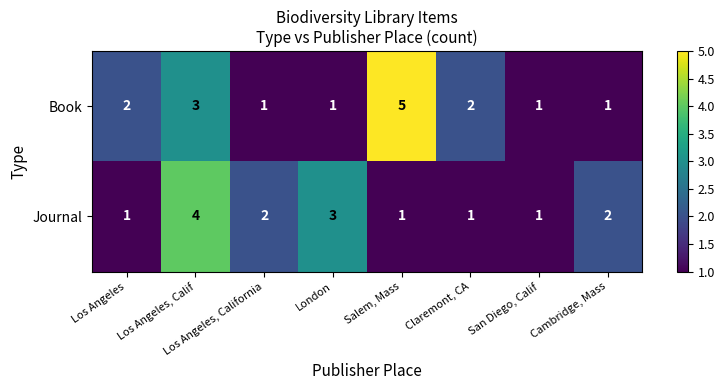

Between London and Cambridge, Mass, which series saw the biggest shift?

Journal